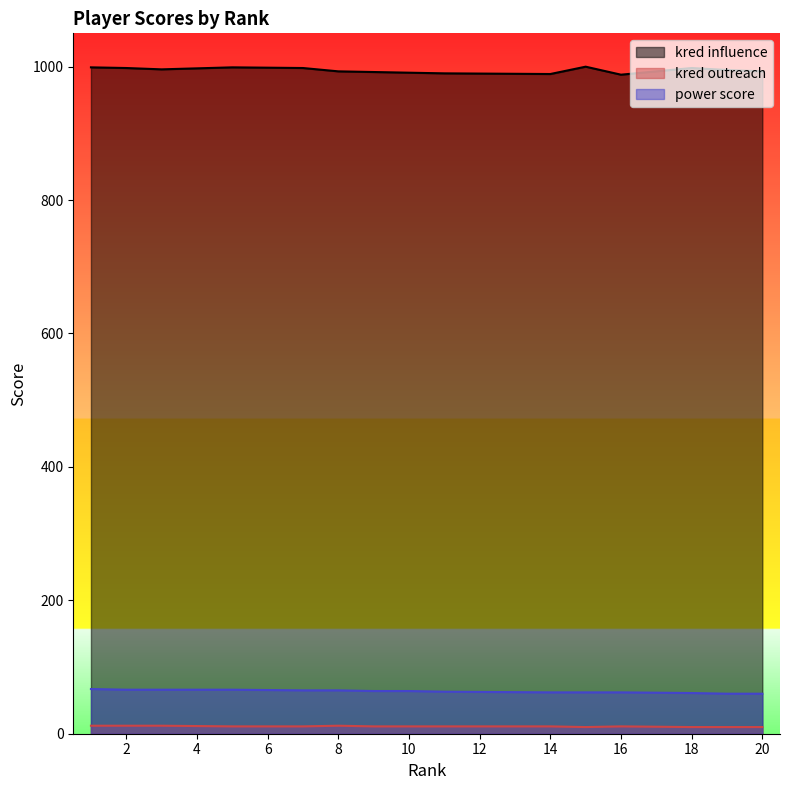

Rank the series by their maximum value, from highest to lowest.

kred influence, power score, kred outreach